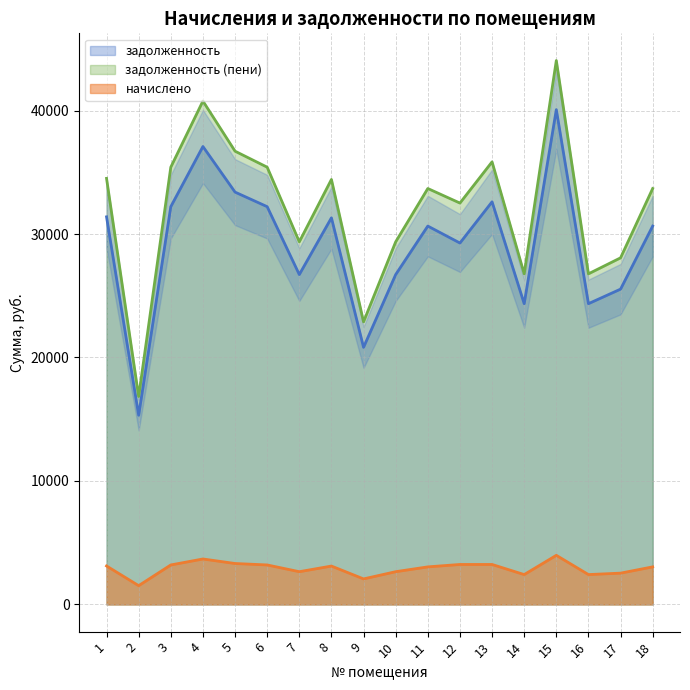

Which category has the highest value in the задолженность (пени) series?

15